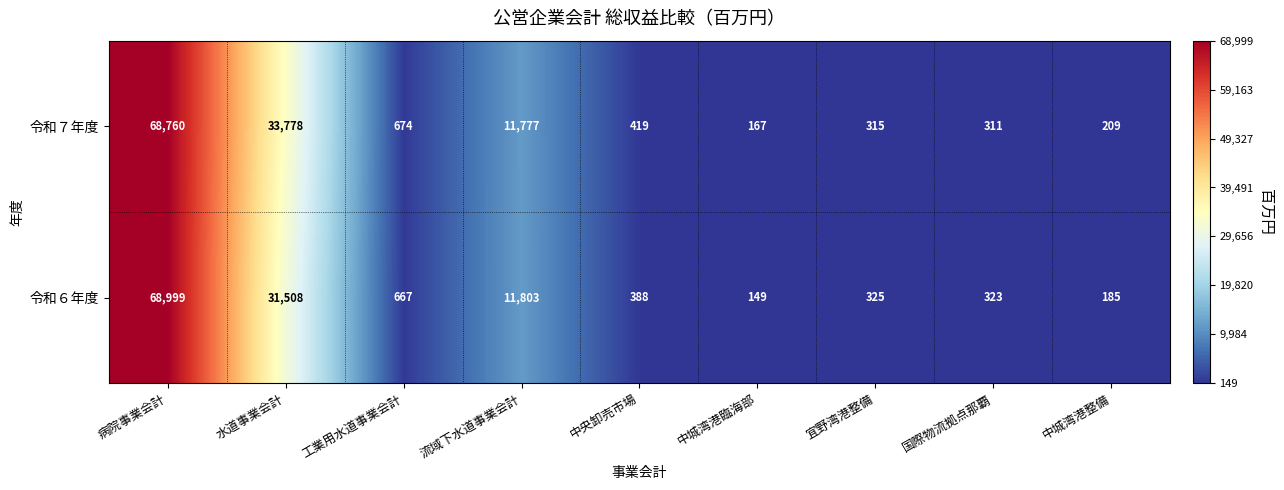

At which category is the sum across all series the highest?

病院事業会計